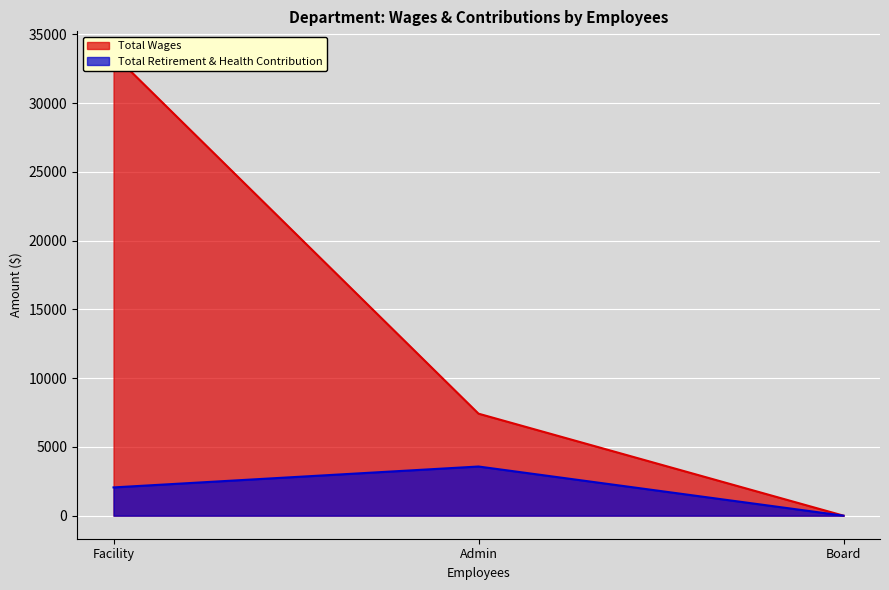

Reading left to right, transcribe all the data shown in this chart.

Total Wages: 33542	7416	0
Total Retirement & Health Contribution: 2054	3574	0